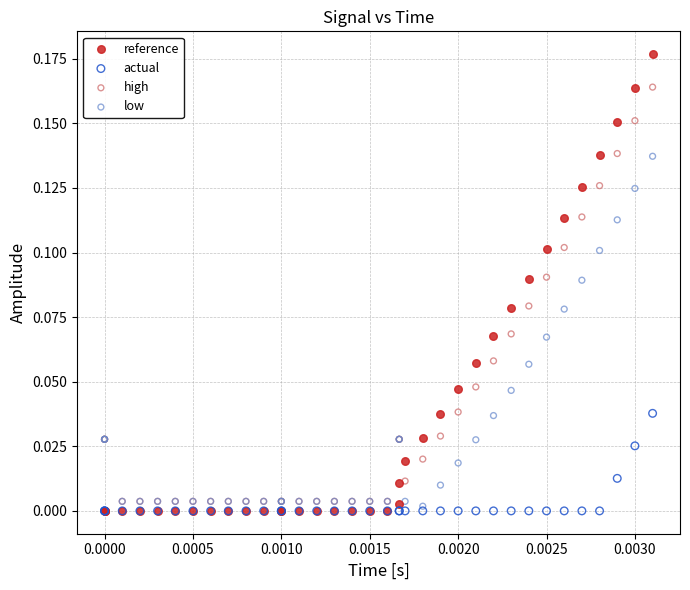

Which series has the largest Y range (max minus min)?

reference